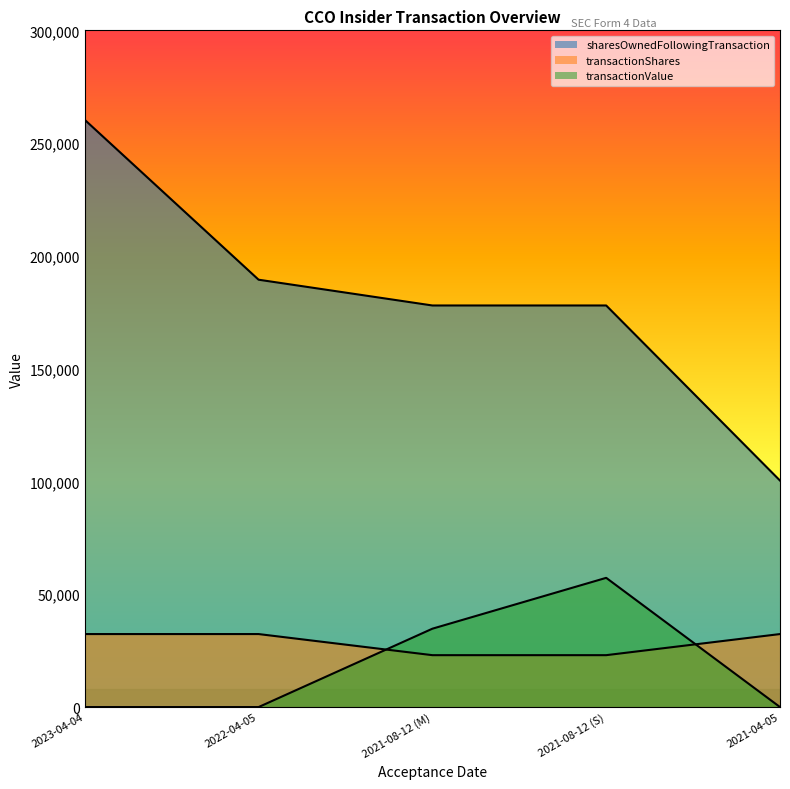

Which series has the largest total across all categories?

sharesOwnedFollowingTransaction